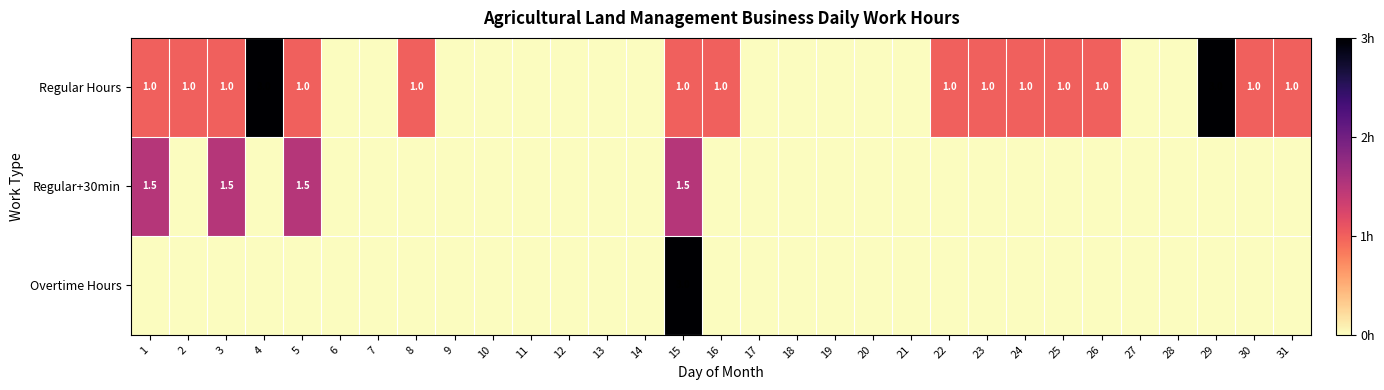

True or false: Regular+30min has a value of 1.5 at 3.

True